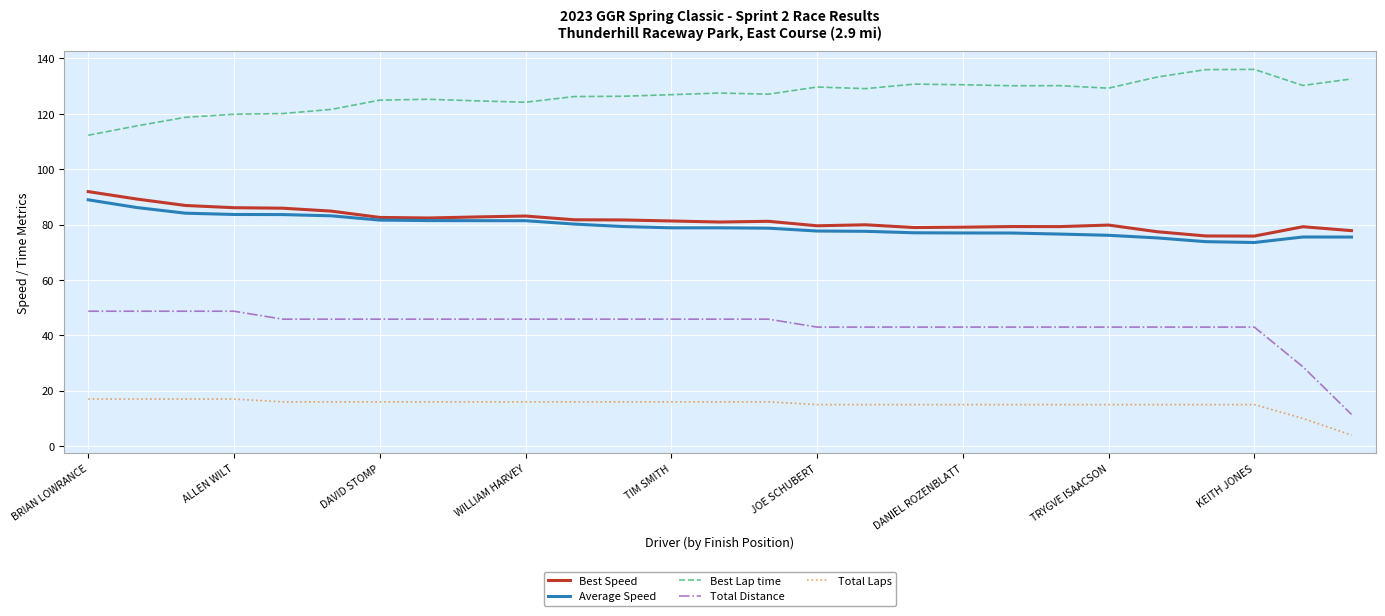

Which series has the largest range (max minus min)?

Total Distance